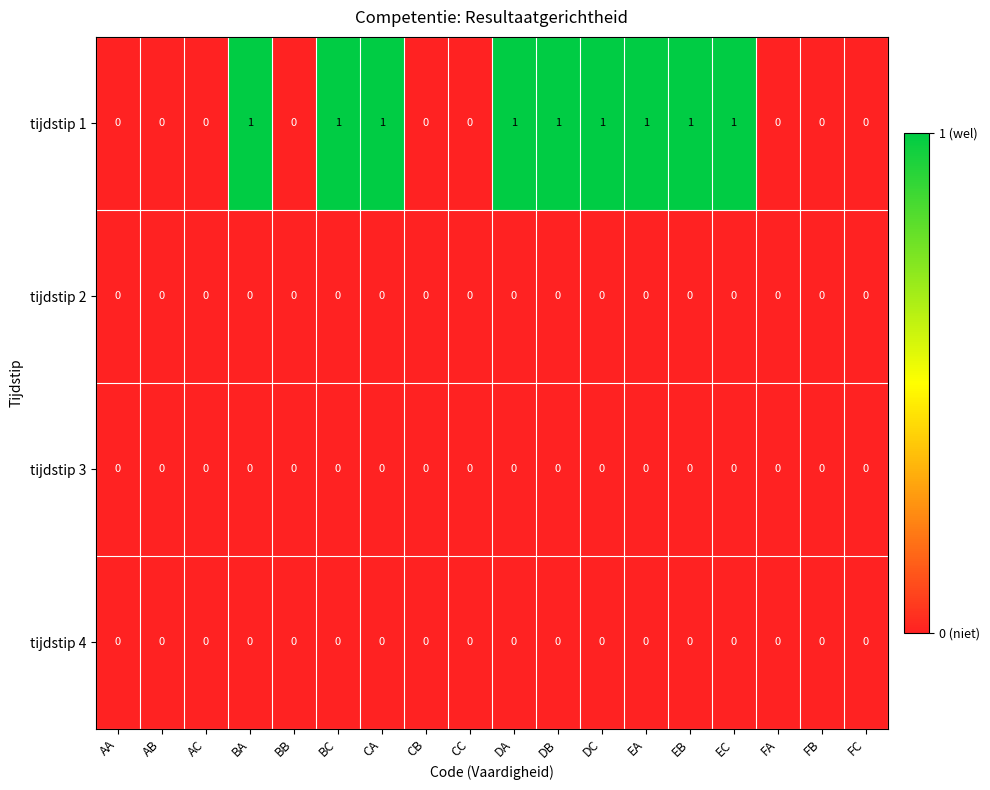

Which series has the largest total across all categories?

tijdstip 1